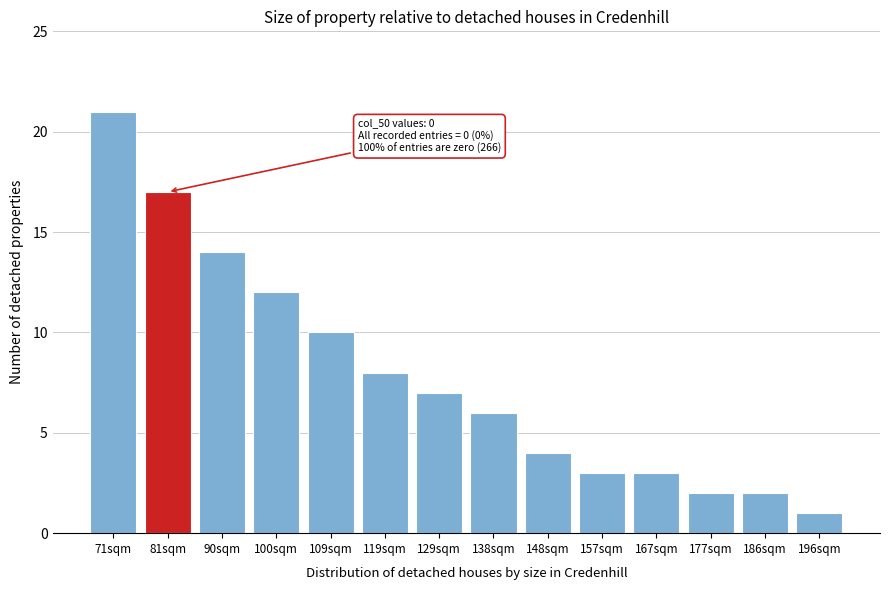

Reading right to left, what are all the values shown in this chart?

196sqm=1	186sqm=2	177sqm=2	167sqm=3	157sqm=3	148sqm=4	138sqm=6	129sqm=7	119sqm=8	109sqm=10	100sqm=12	90sqm=14	81sqm=17	71sqm=21